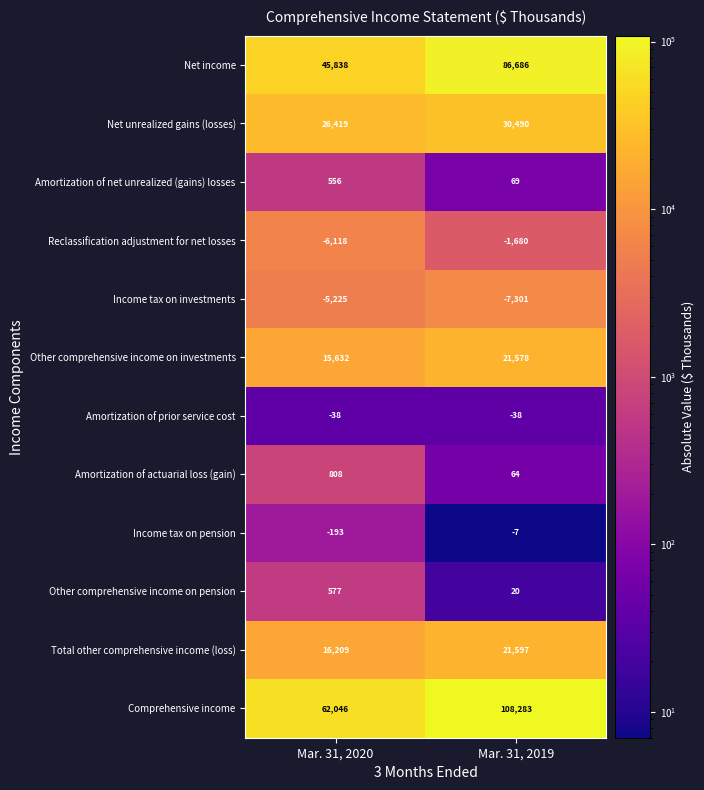

At which category is the sum across all series the highest?

Mar. 31, 2019